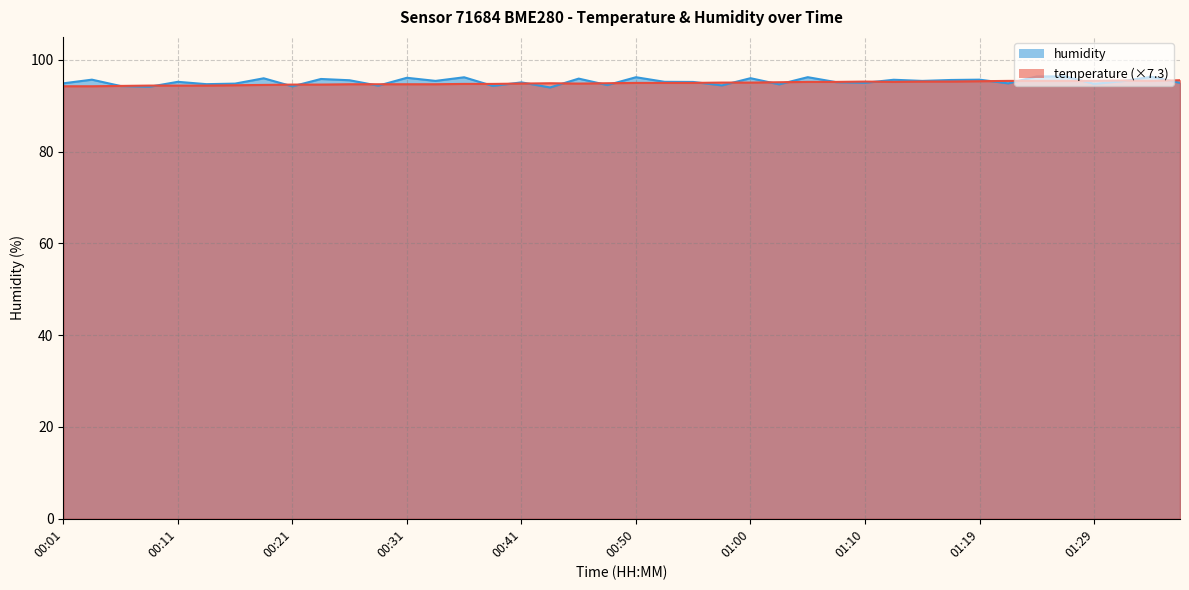

What is the difference between the second highest and minimum values in the humidity series?

2.4